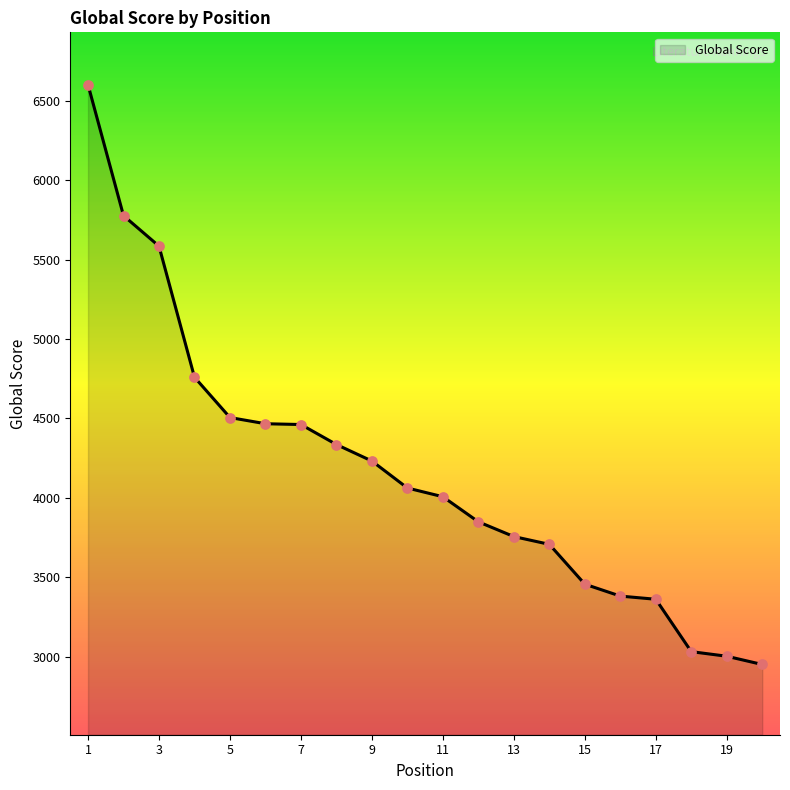

What is the difference between the maximum and minimum values?

3653